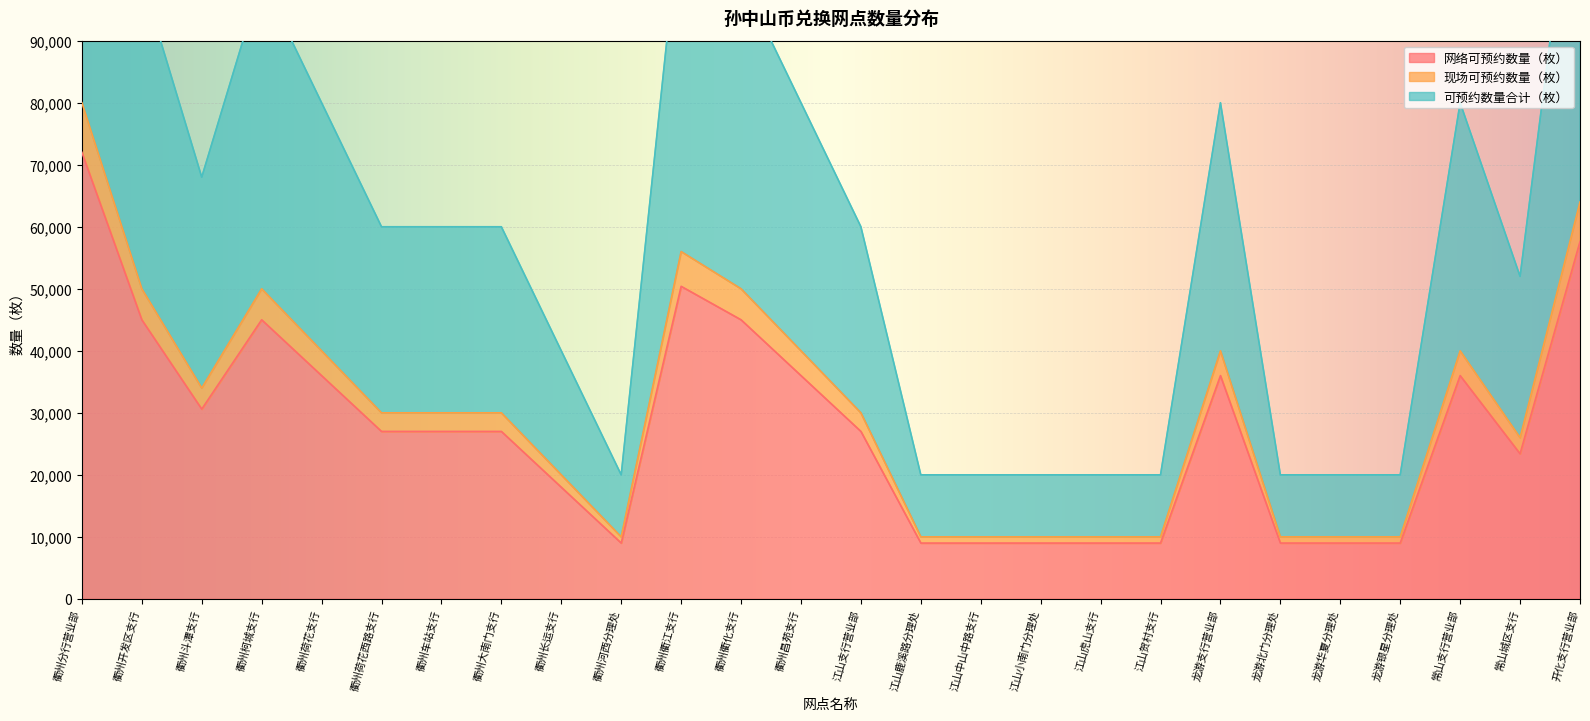

True or false: 现场可预约数量（枚） and 可预约数量合计（枚） cross at least once.

False